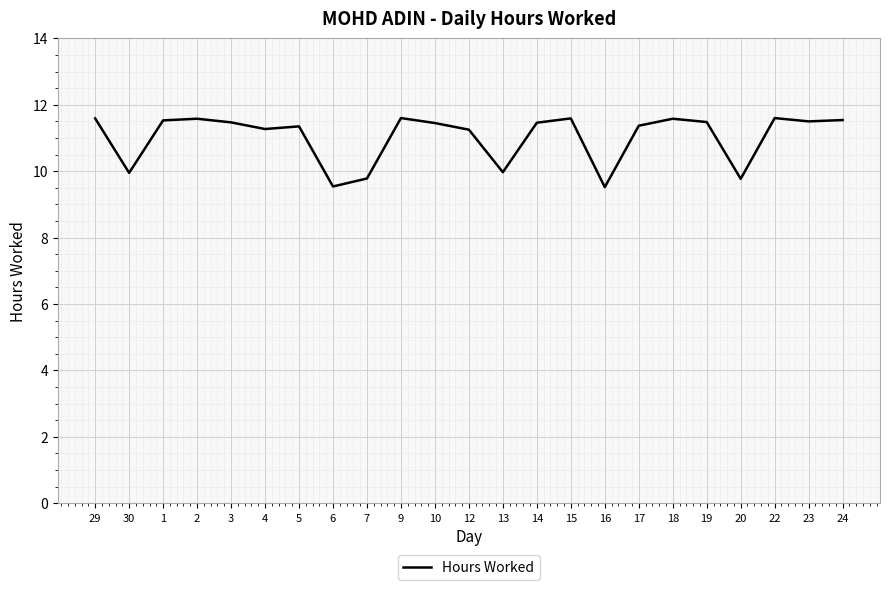

Does the chart display data point markers on the line(s)?

No